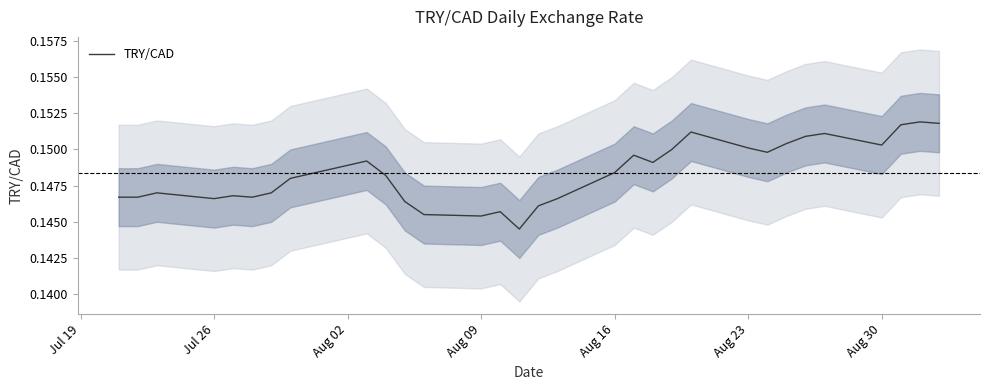

What is the sum of the values at Jul 26 and Aug 09?

0.3